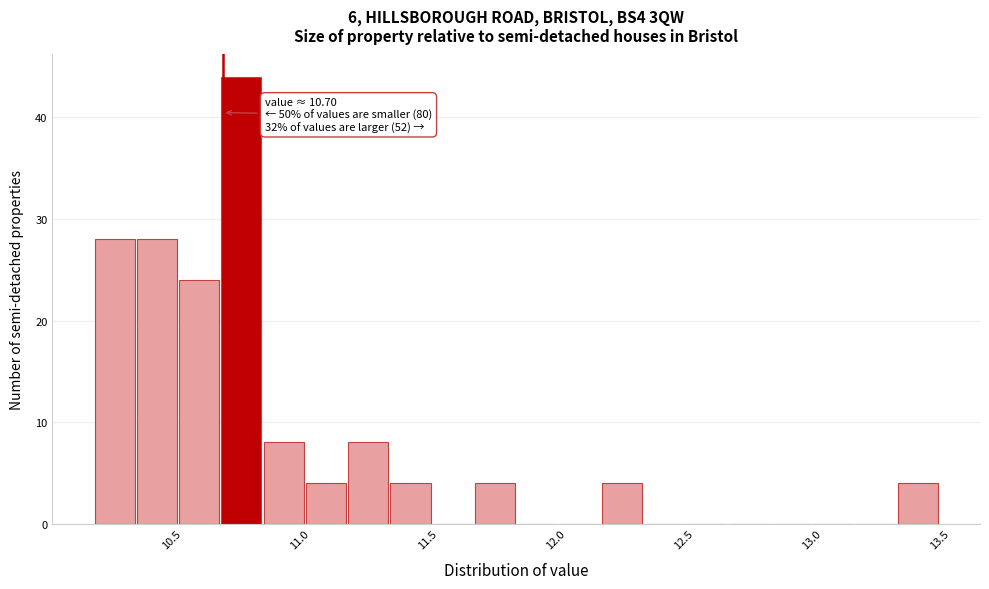

Read against the x-axis, roughly where is the centre of the tallest bar?

10.75